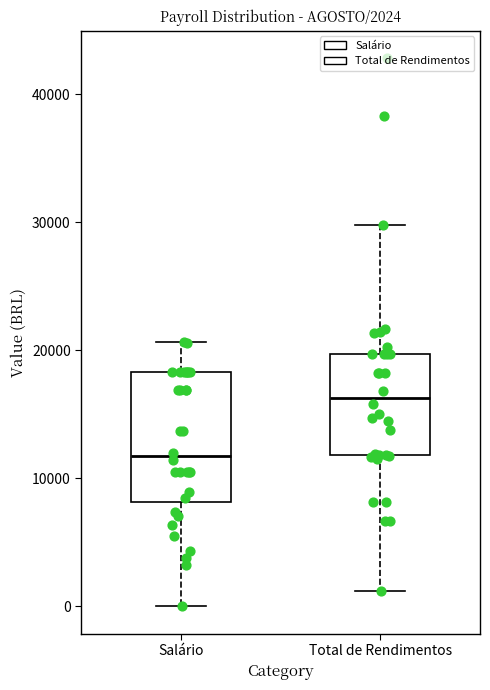

Which box's median line is the highest?

Total de Rendimentos